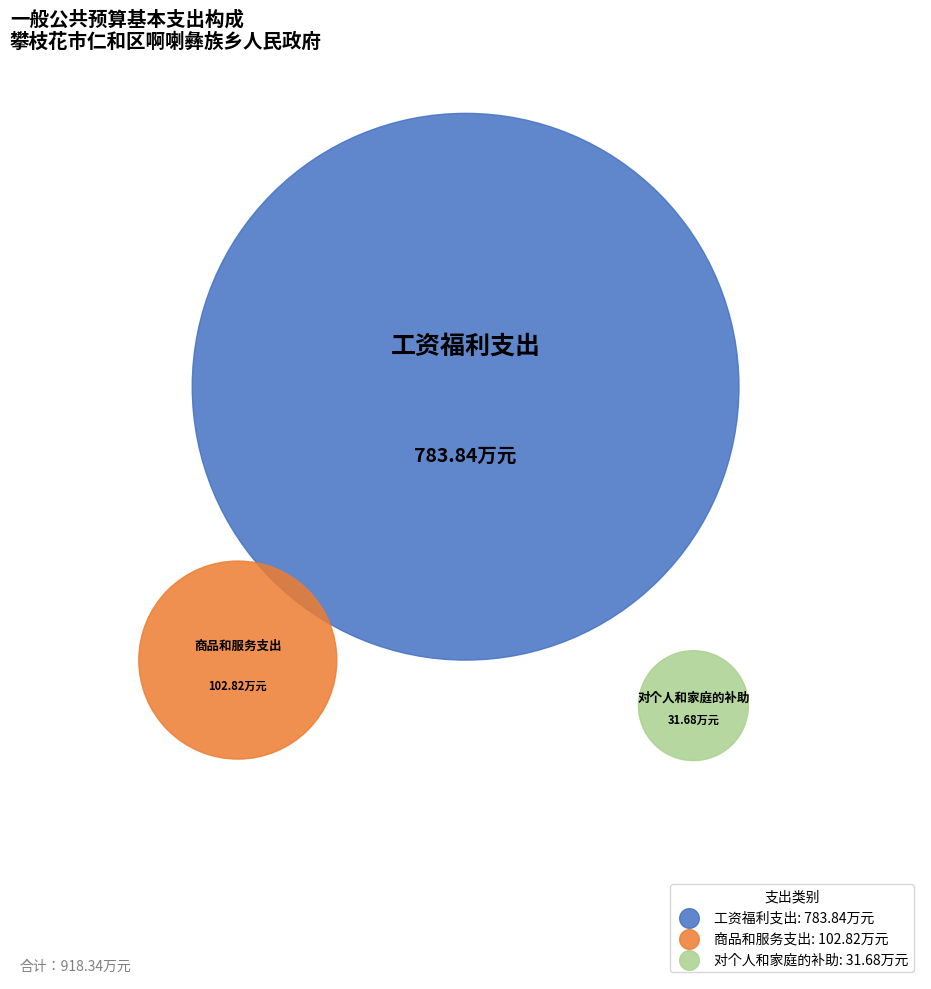

Which slice is the largest?

工资福利支出